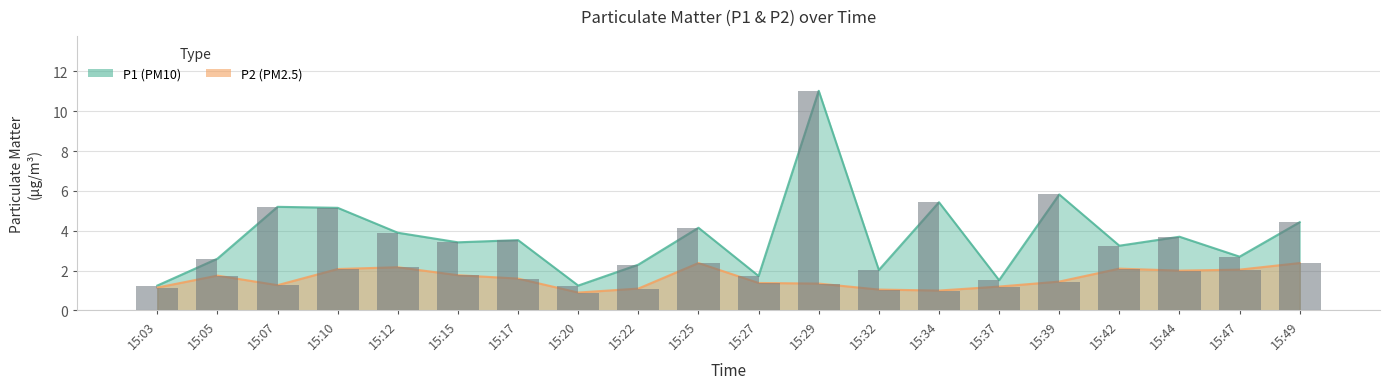

What is the sum of the P2 values at 15:12 and 15:05?

3.9